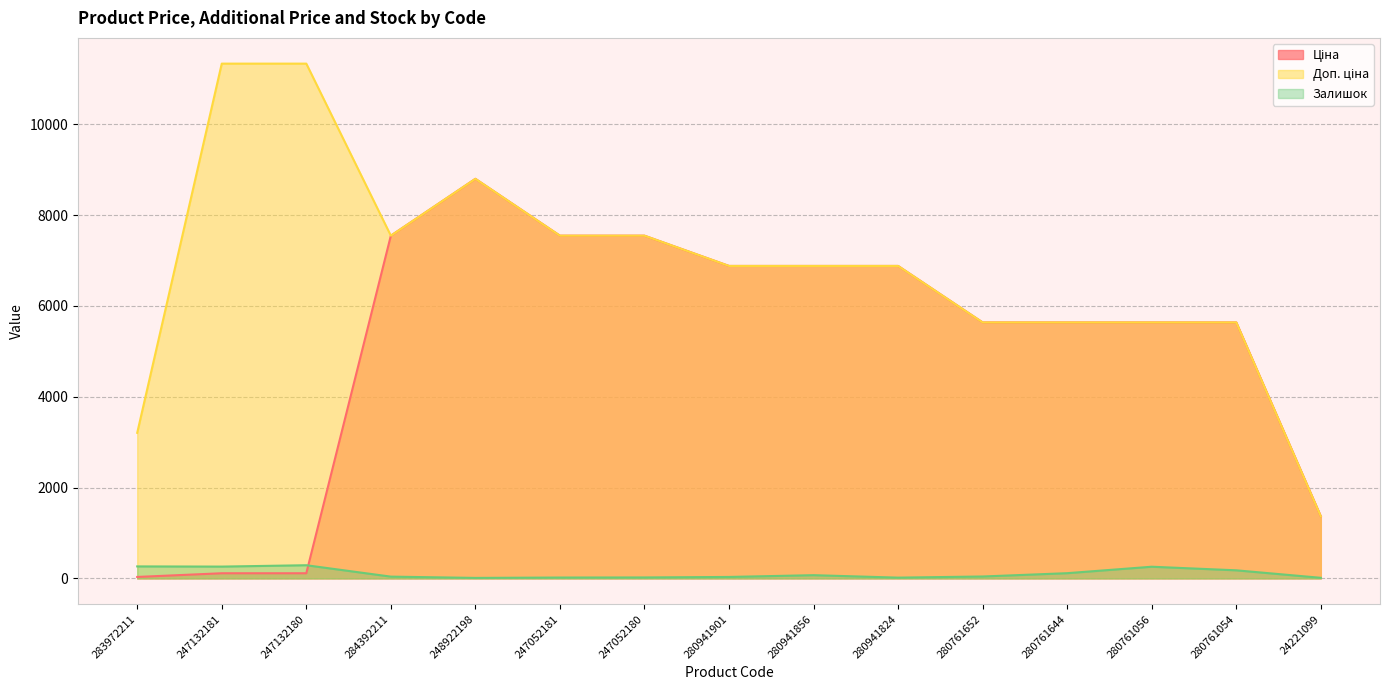

How many values in the Залишок series are below 42?

7